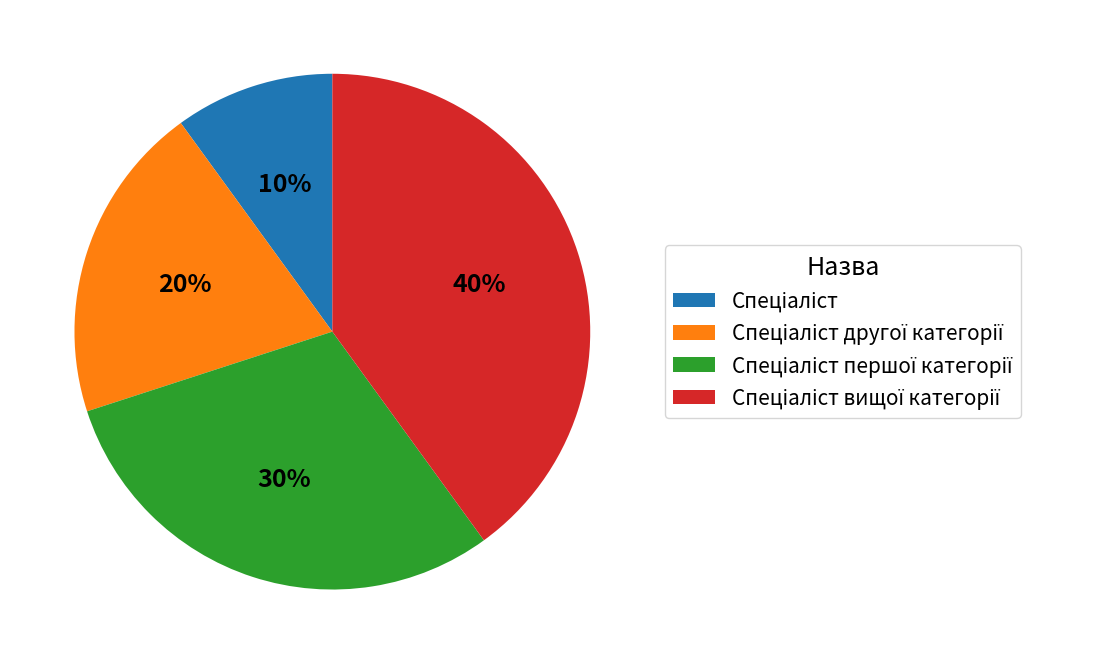

Does any single category account for the majority?

No